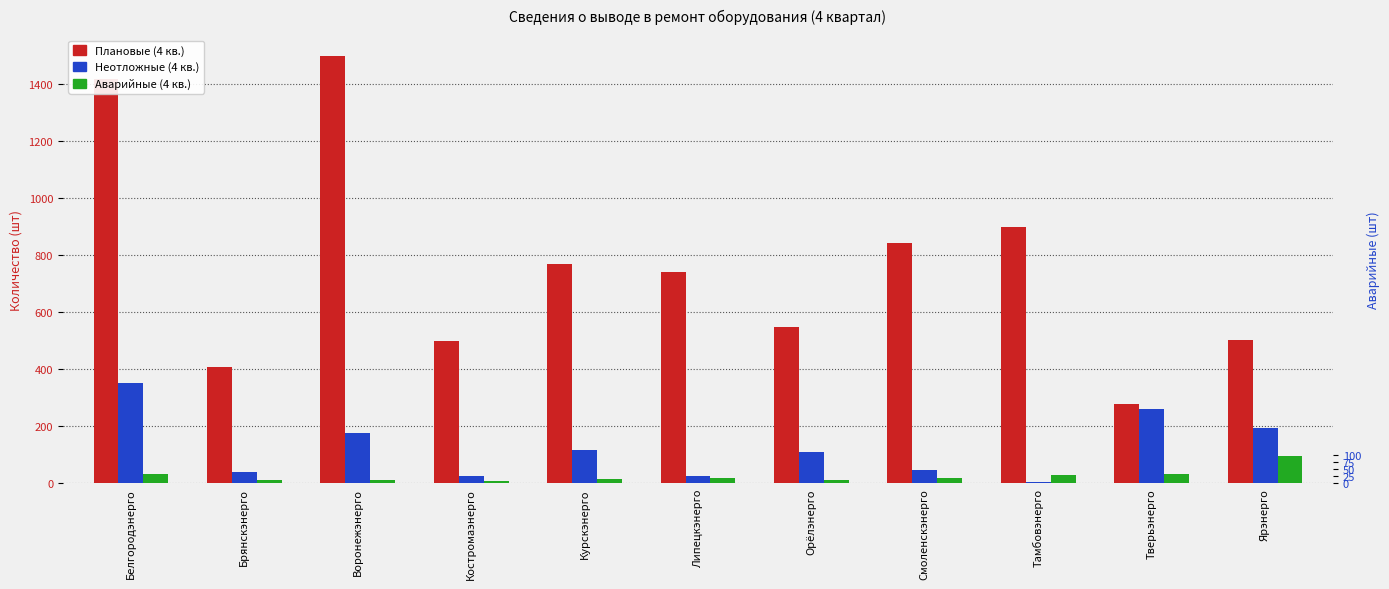

What are all the series names shown in the legend?

Плановые (4 кв.), Неотложные (4 кв.), Аварийные (4 кв.)